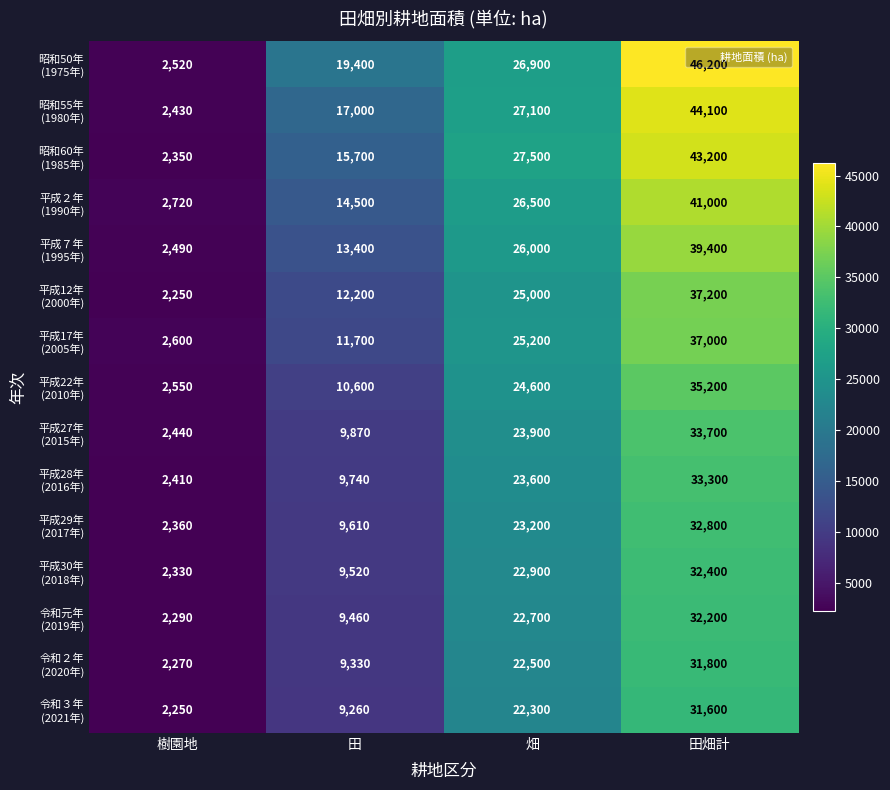

What is the minimum value shown in the chart?

2250